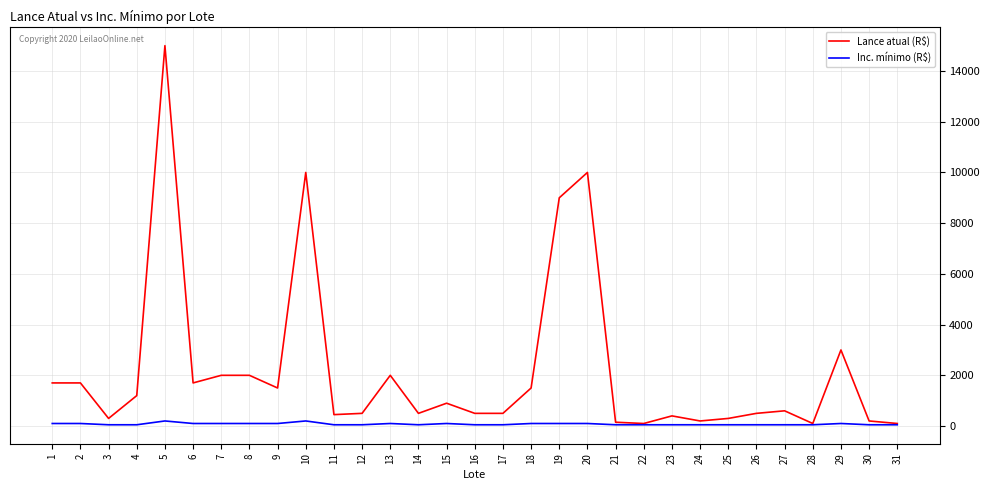

What is the highest value of the Lance atual (R$) series?

15000